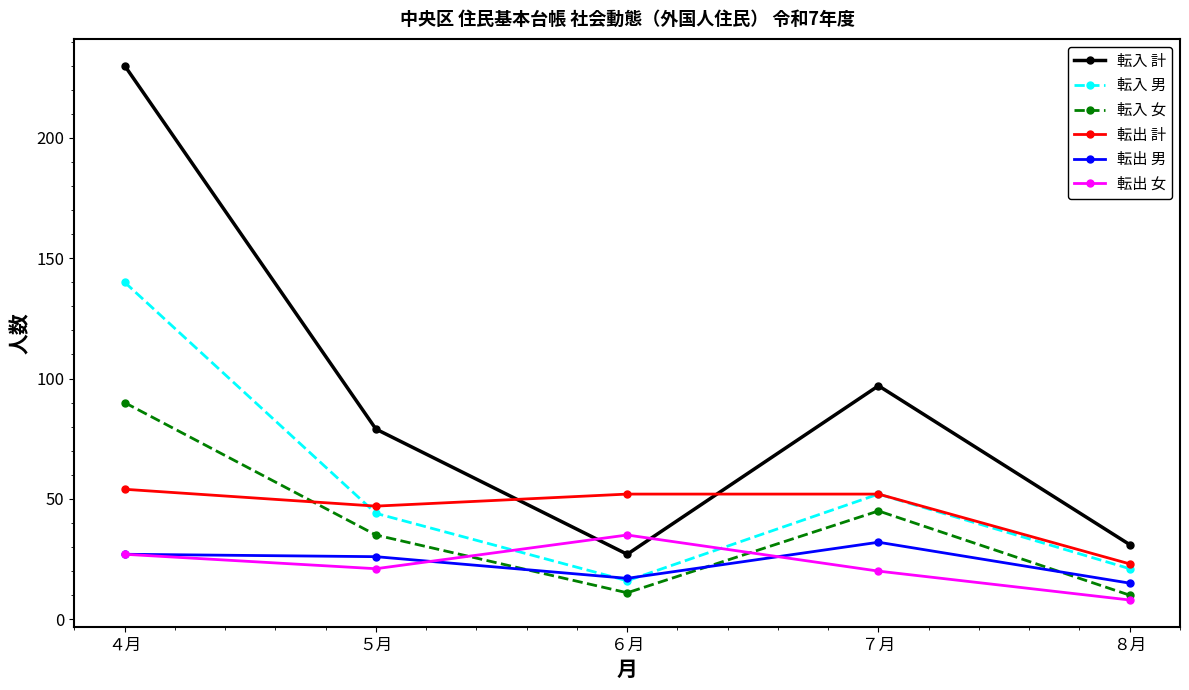

Which series changed the most between ５月 and ８月?

転入 計